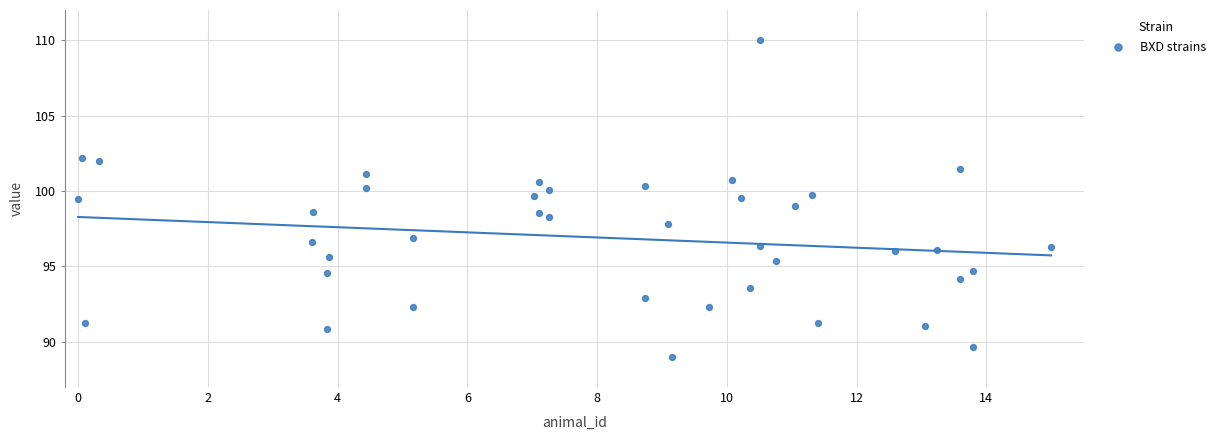

What is the range of Y values (max minus min)?

21.0